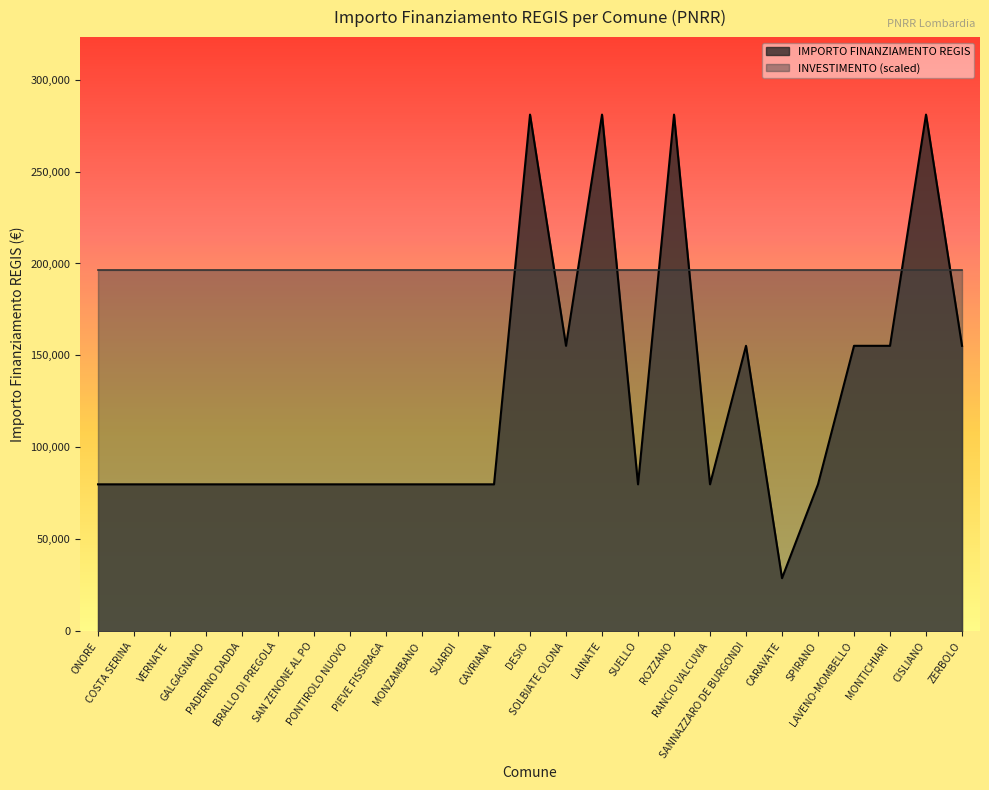

List the labels in order of value, smallest first.

CARAVATE, ONORE, COSTA SERINA, VERNATE, GALGAGNANO, PADERNO DADDA, BRALLO DI PREGOLA, SAN ZENONE AL PO, PONTIROLO NUOVO, PIEVE FISSIRAGA, MONZAMBANO, SUARDI, CAVRIANA, SUELLO, RANCIO VALCUVIA, SPIRANO, SOLBIATE OLONA, SANNAZZARO DE BURGONDI, LAVENO-MOMBELLO, MONTICHIARI, ZERBOLO, DESIO, LAINATE, ROZZANO, CISLIANO